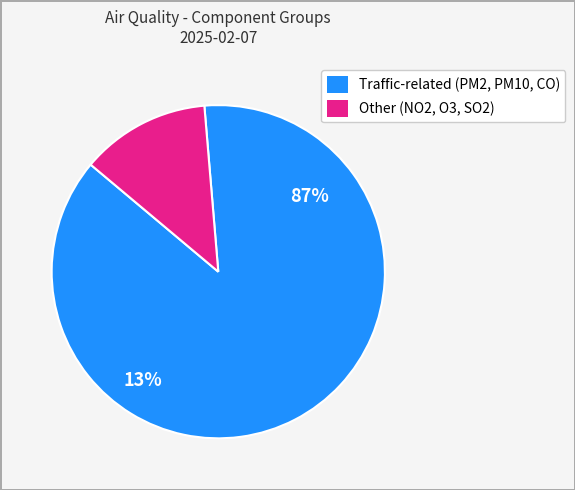

Does any single category account for the majority?

Yes